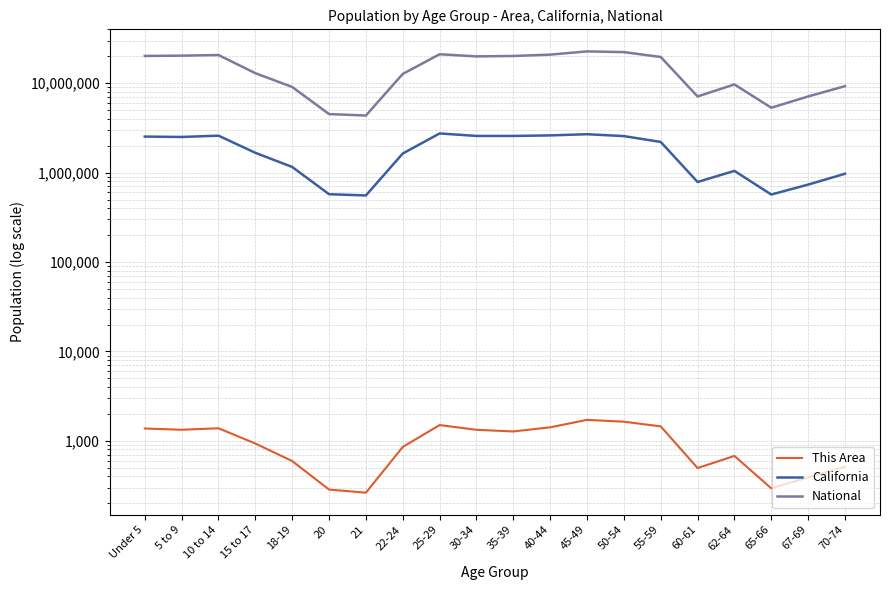

Is the value of California at 40-44 greater than the value of National at 20?

No